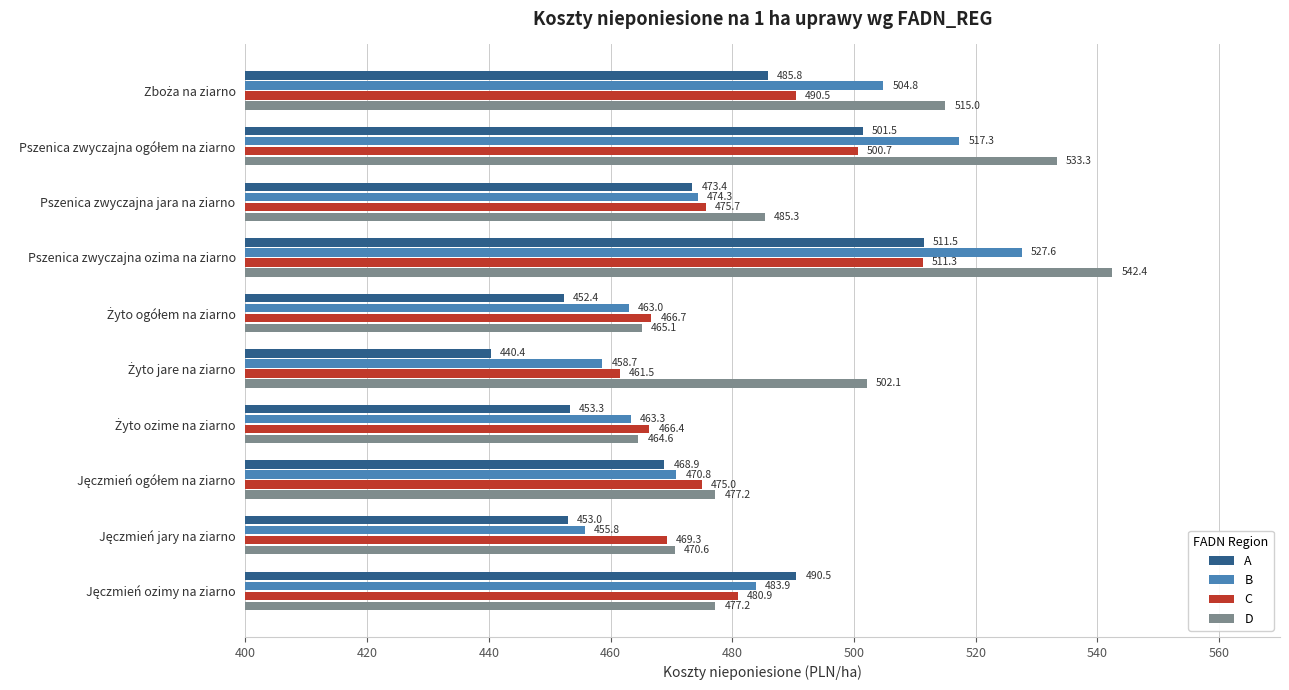

What is the maximum value for C?

511.3